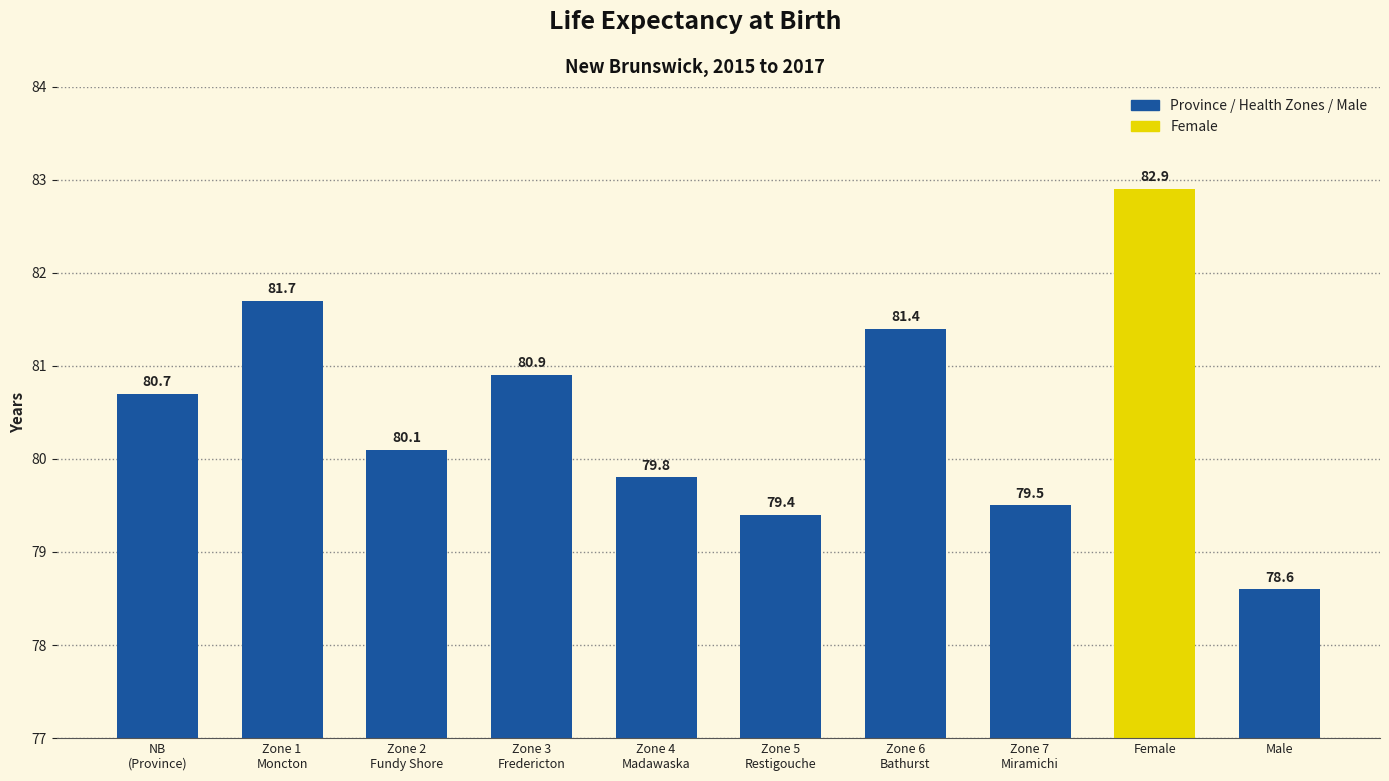

Which label corresponds to the largest value in the chart?

Female